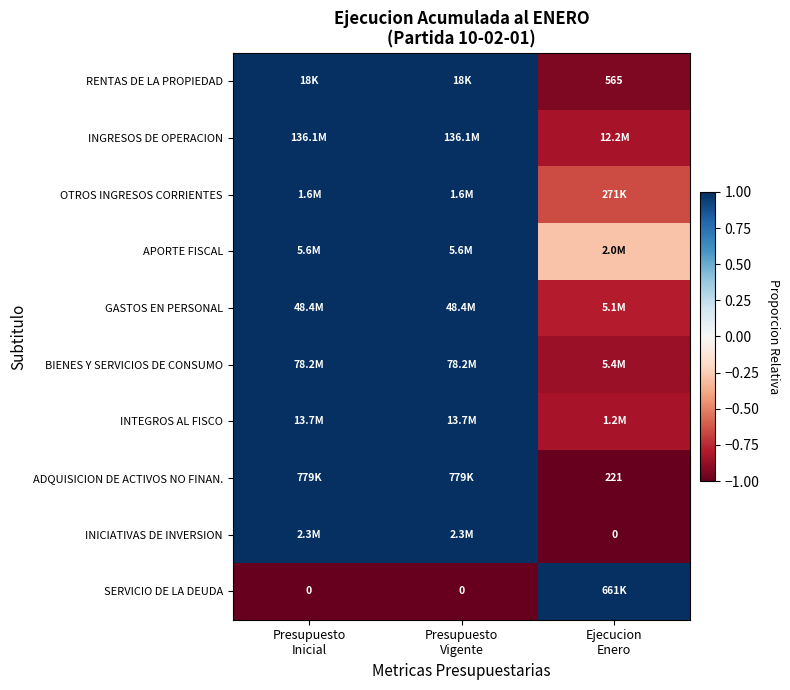

At which category is the sum across all series the highest?

Presupuesto
Inicial